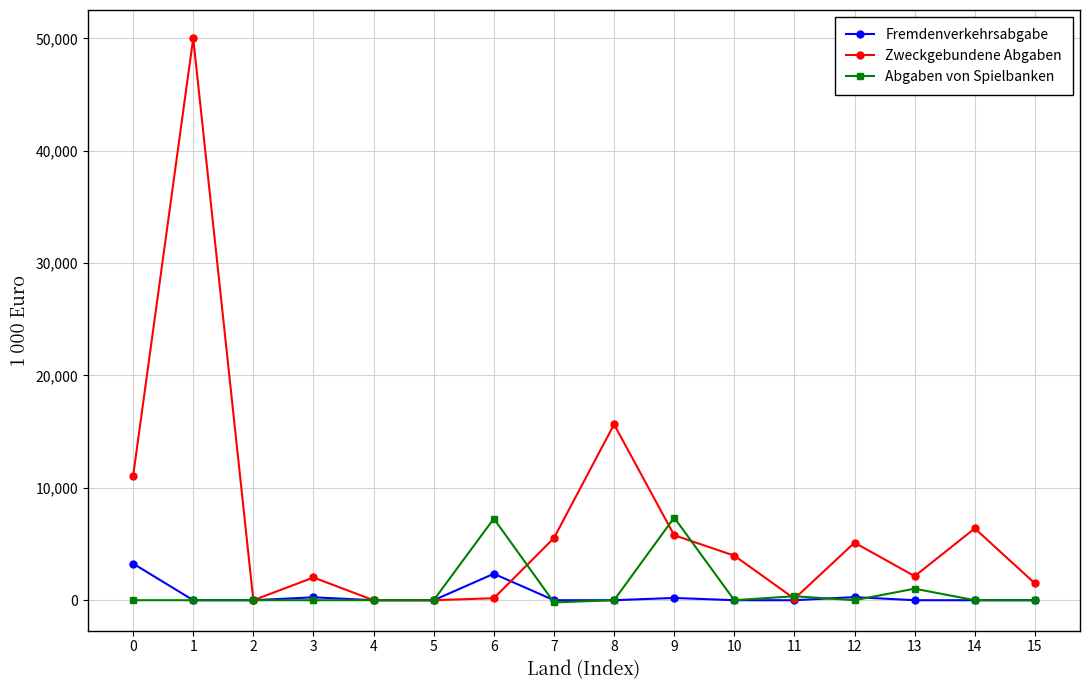

The value of Abgaben von Spielbanken at 4 is 5215. True or false?

False